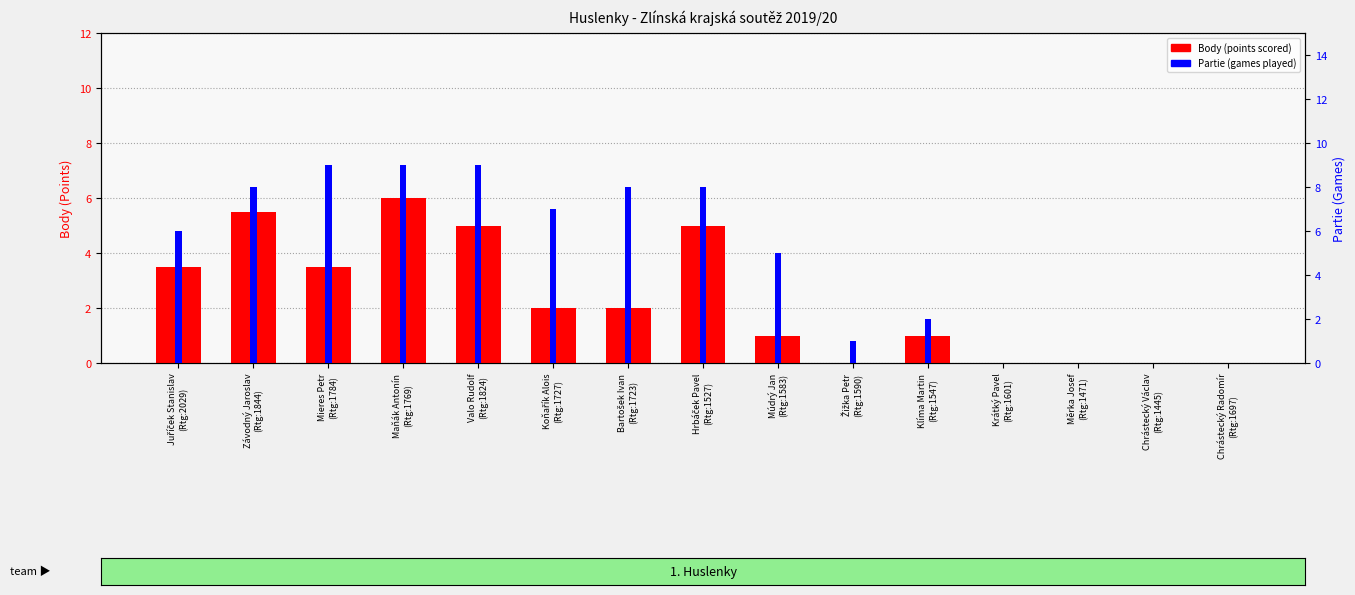

What is the sum of all Partie (games played) values?

72.0